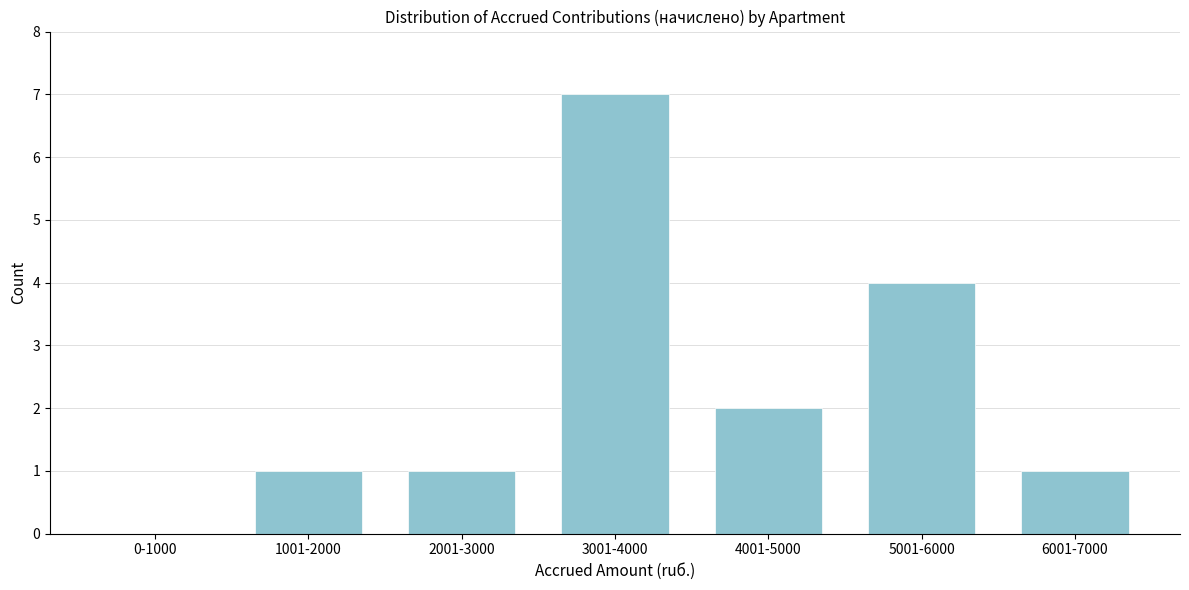

Reading right to left, transcribe all the data shown in this chart.

6001-7000=1	5001-6000=4	4001-5000=2	3001-4000=7	2001-3000=1	1001-2000=1	0-1000=0